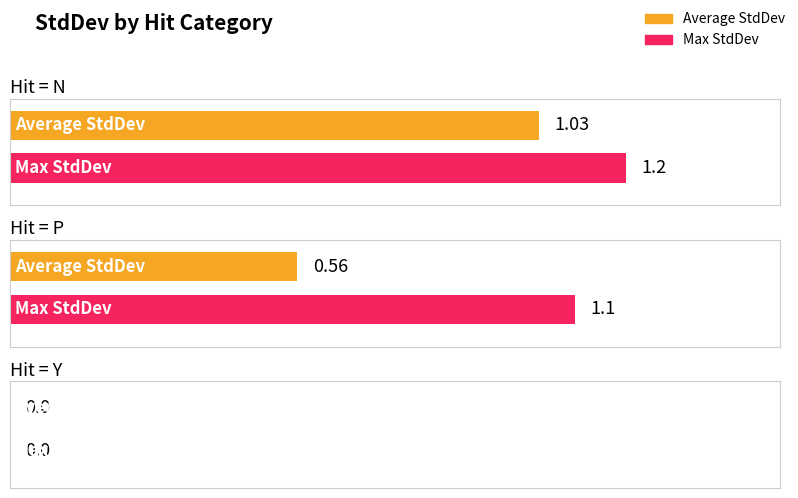

List the series in order of their overall mean, lowest first.

Average StdDev, Max StdDev